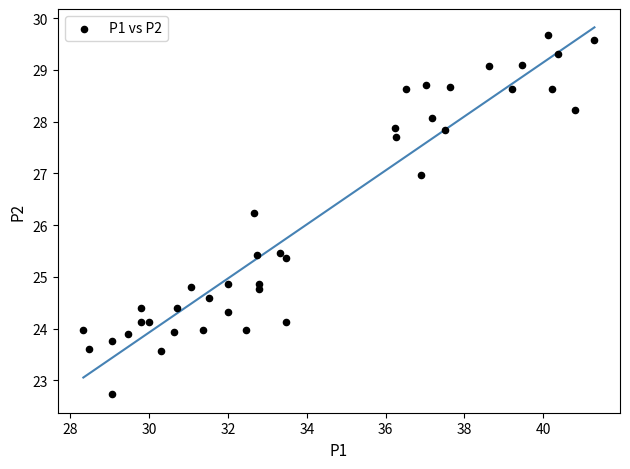

What Y value in the scatter plot is closest to 26?

26.2